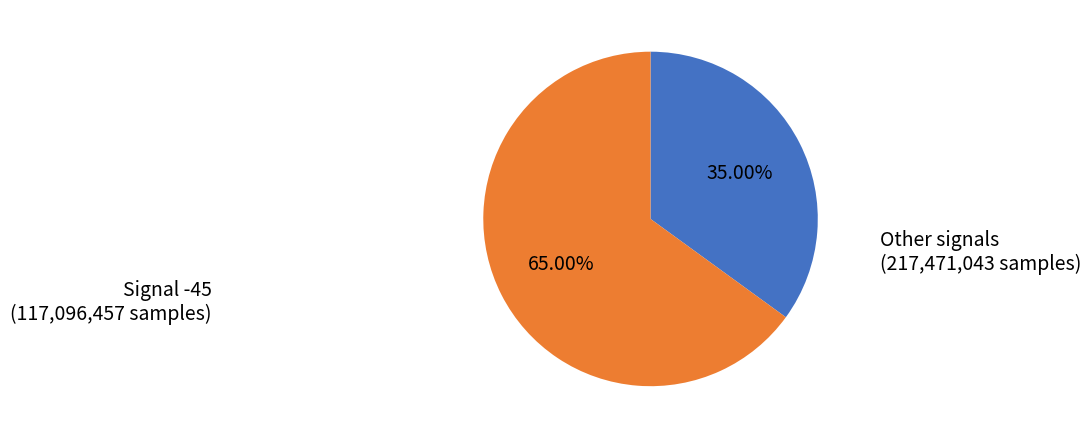

Is there any slice that represents more than half of the pie?

Yes